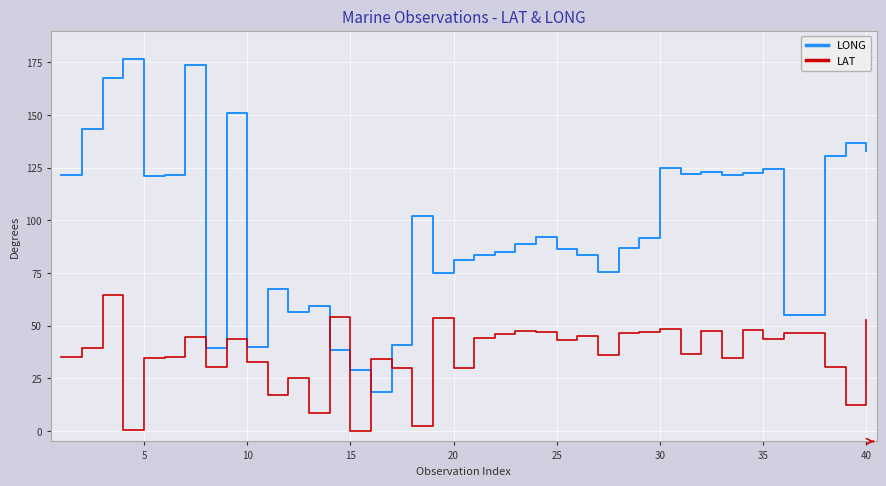

Is this an area chart (filled region under the line)?

No